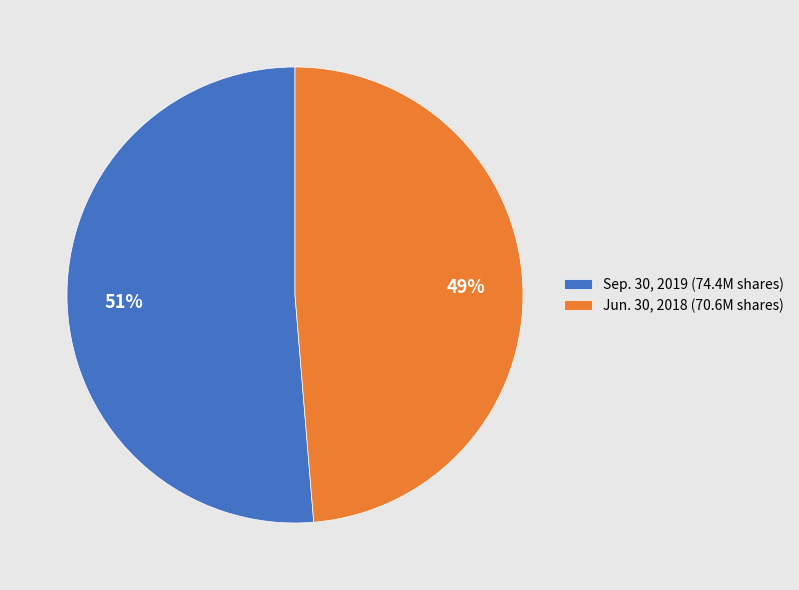

To the nearest percent, what is the average slice percentage?

50%